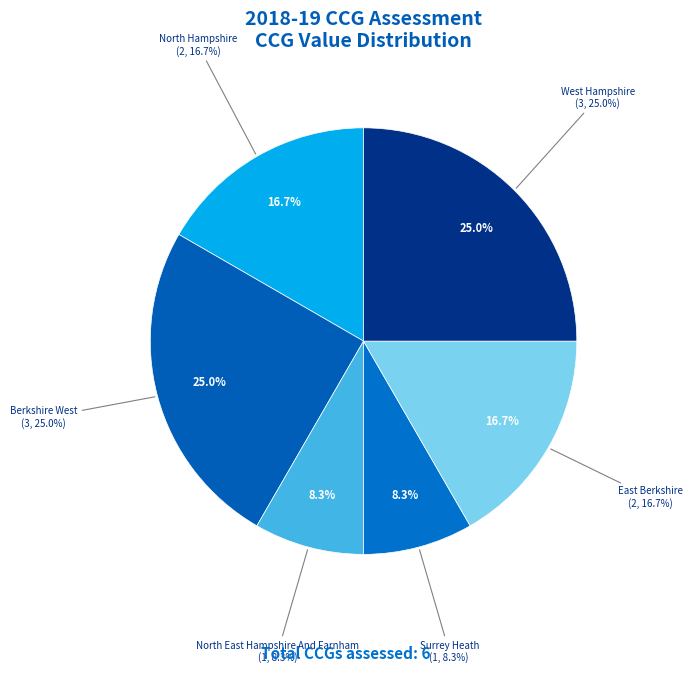

Is there any slice that represents more than half of the pie?

No